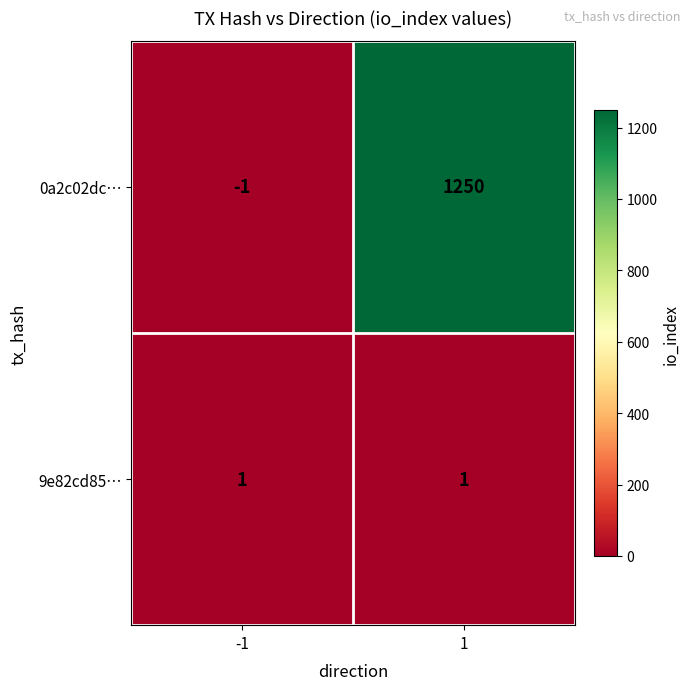

List the series in order of their peak value, lowest first.

9e82cd85…, 0a2c02dc…